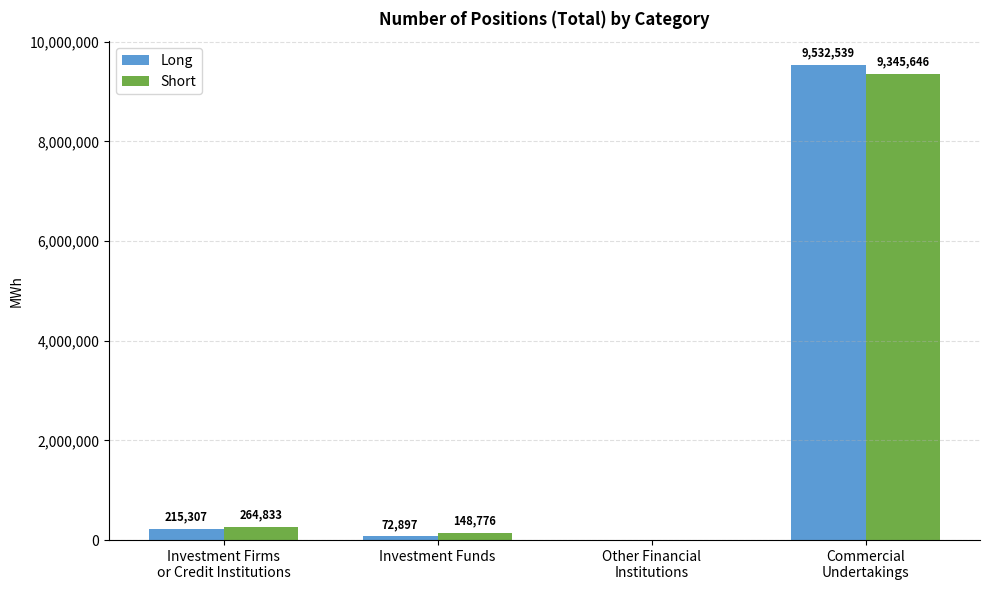

The Short series shows 148776 at Investment Funds. True or false?

True